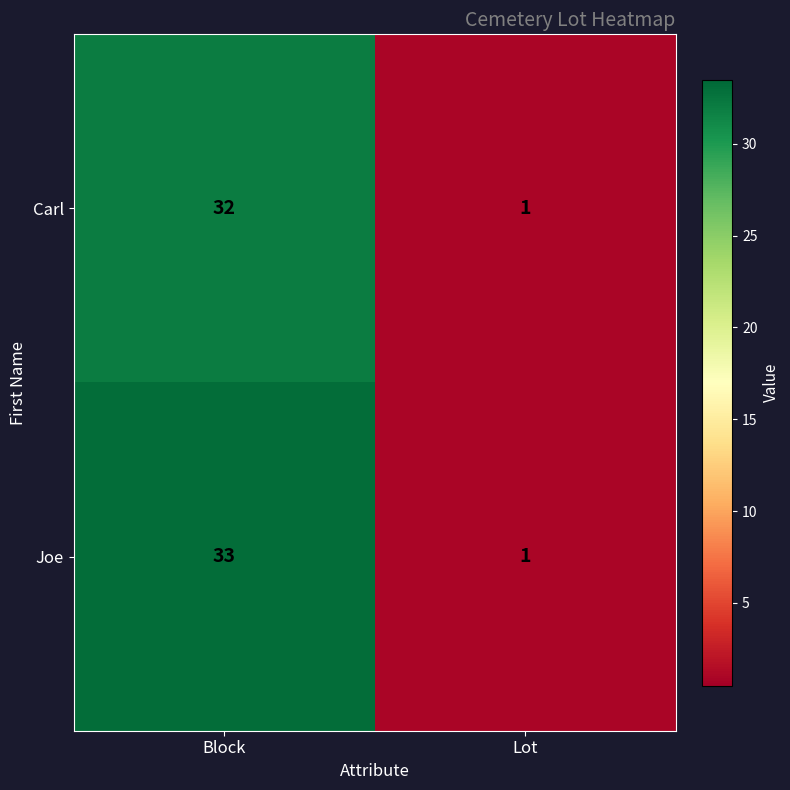

Is it true that Joe equals 23 at Block?

False